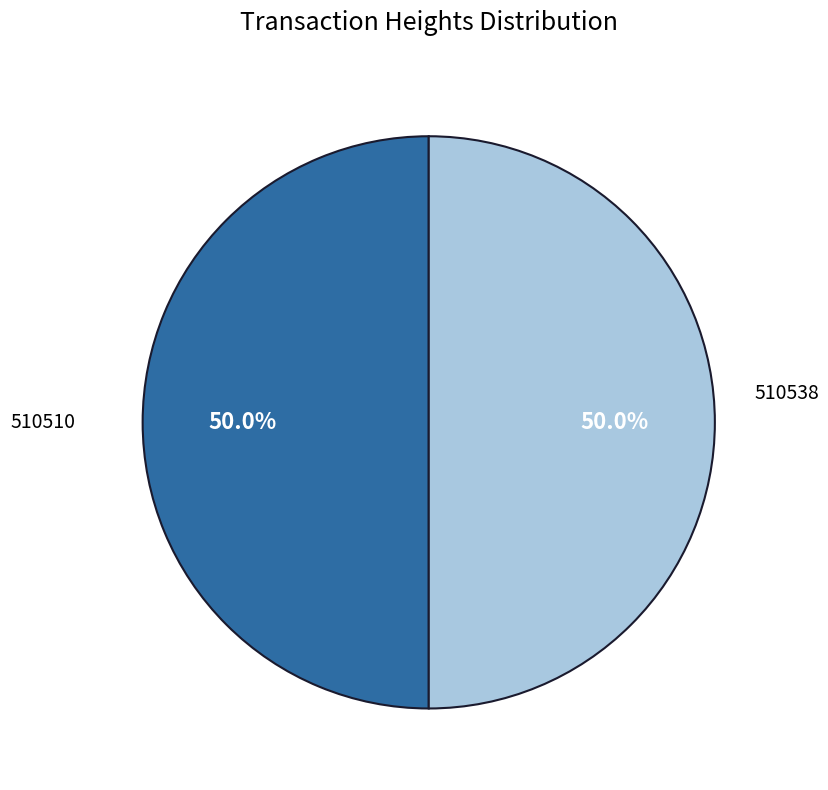

The 510510 slice represents 50% of the pie. True or false?

True